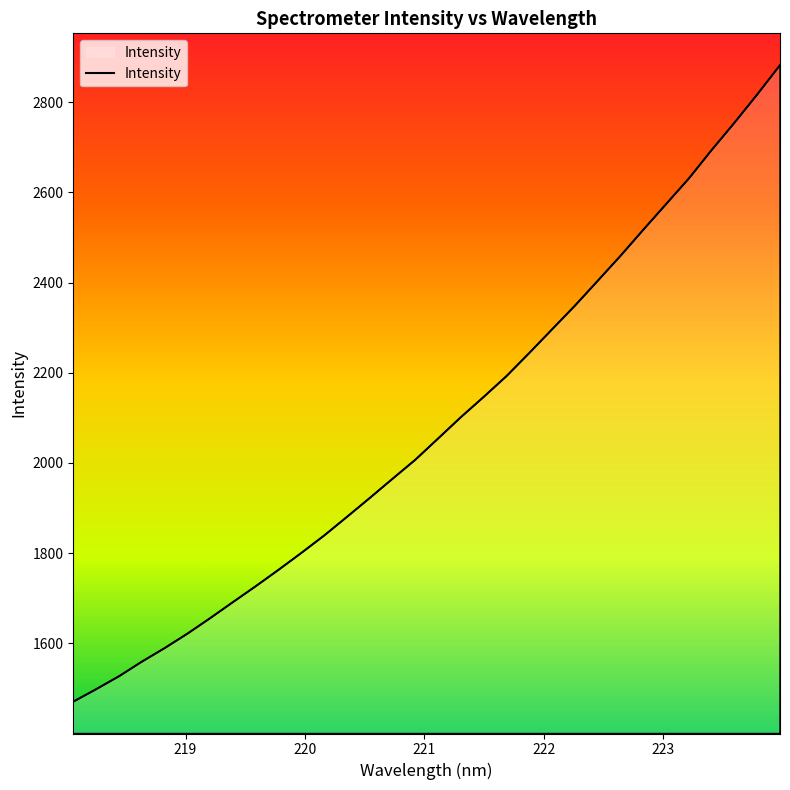

What is the smallest value displayed?

1470.8